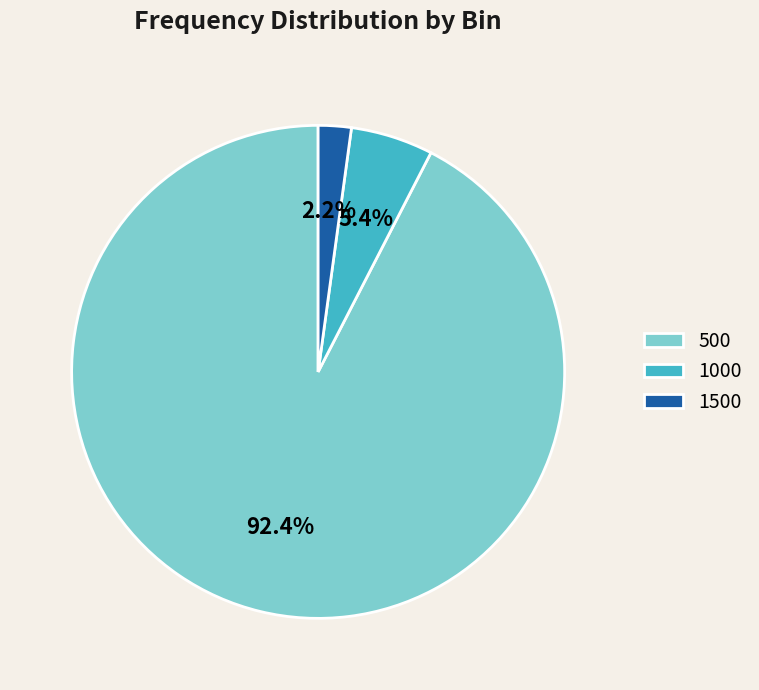

Rank the categories by value from highest to lowest.

500, 1000, 1500